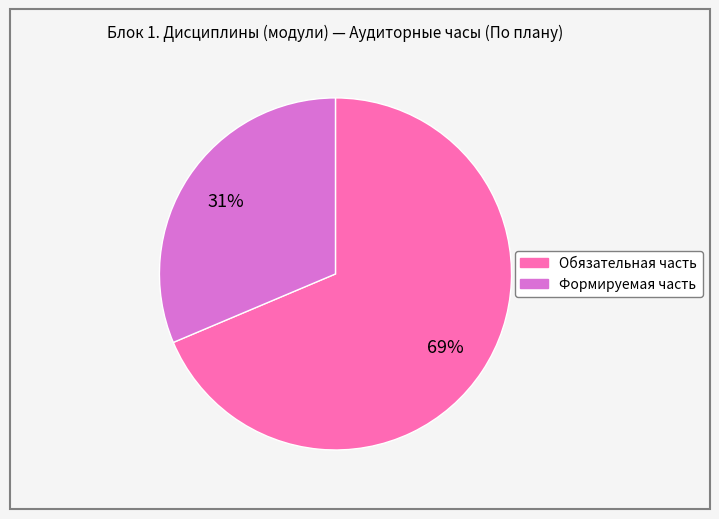

Rank the categories by value from highest to lowest.

Обязательная часть, Формируемая часть